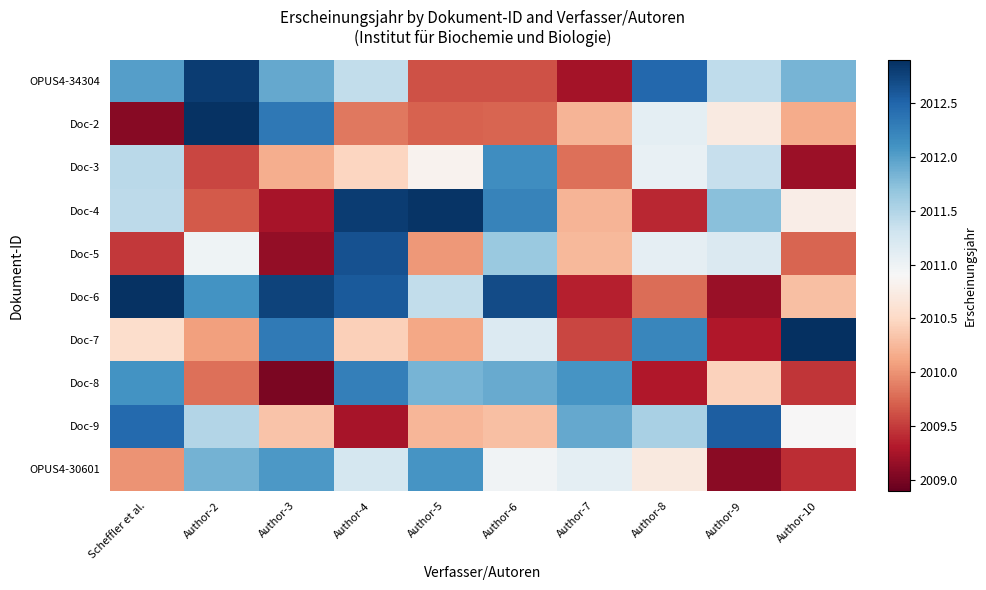

How many distinct data groups are displayed?

10